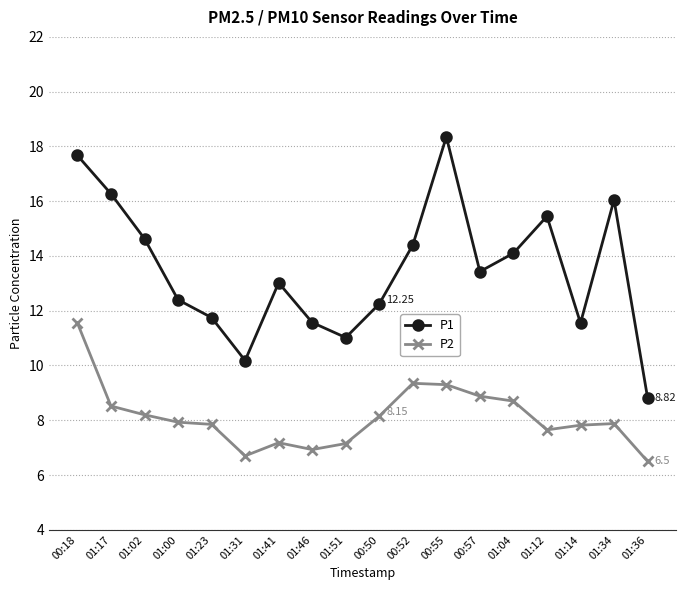

Rank the series at 01:02 from highest to lowest value.

P1, P2